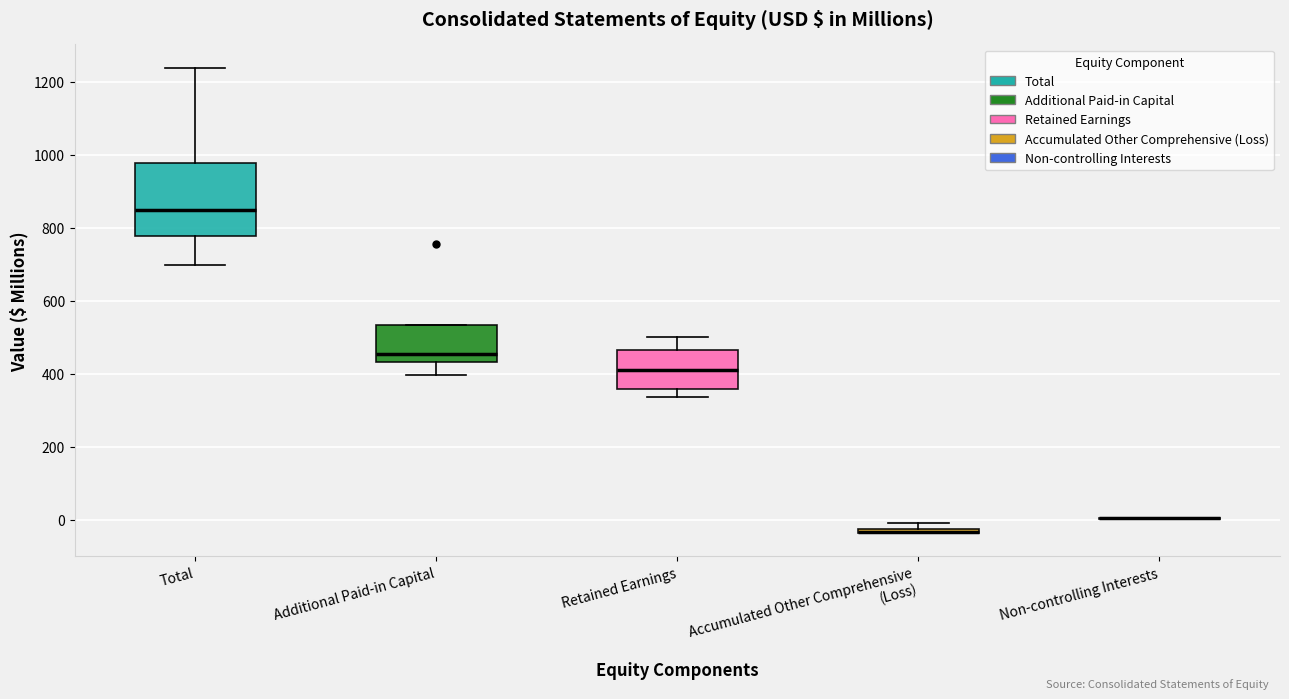

Comparing the boxes themselves (not the whiskers), which one is the tallest?

Total